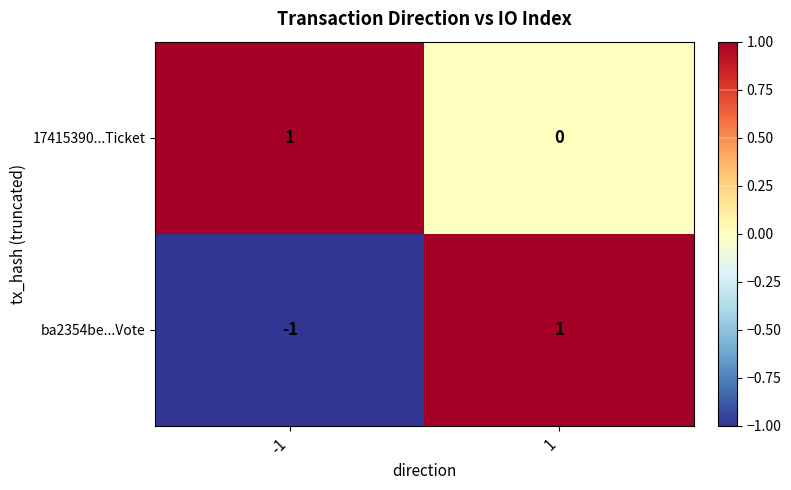

Which series has the widest spread of values?

ba2354be...Vote